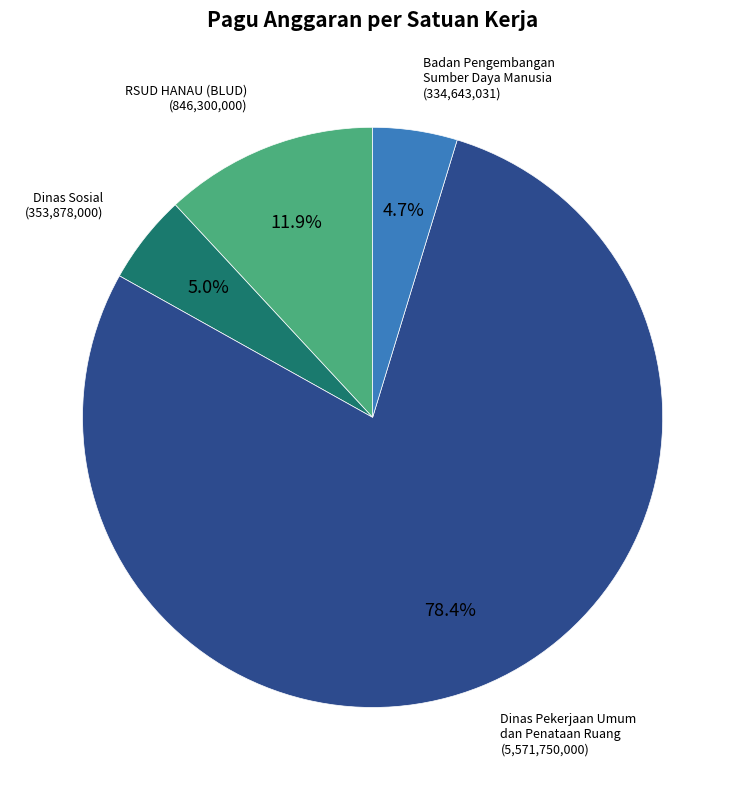

What percentage is the RSUD HANAU (BLUD) slice, to the nearest percent?

12%